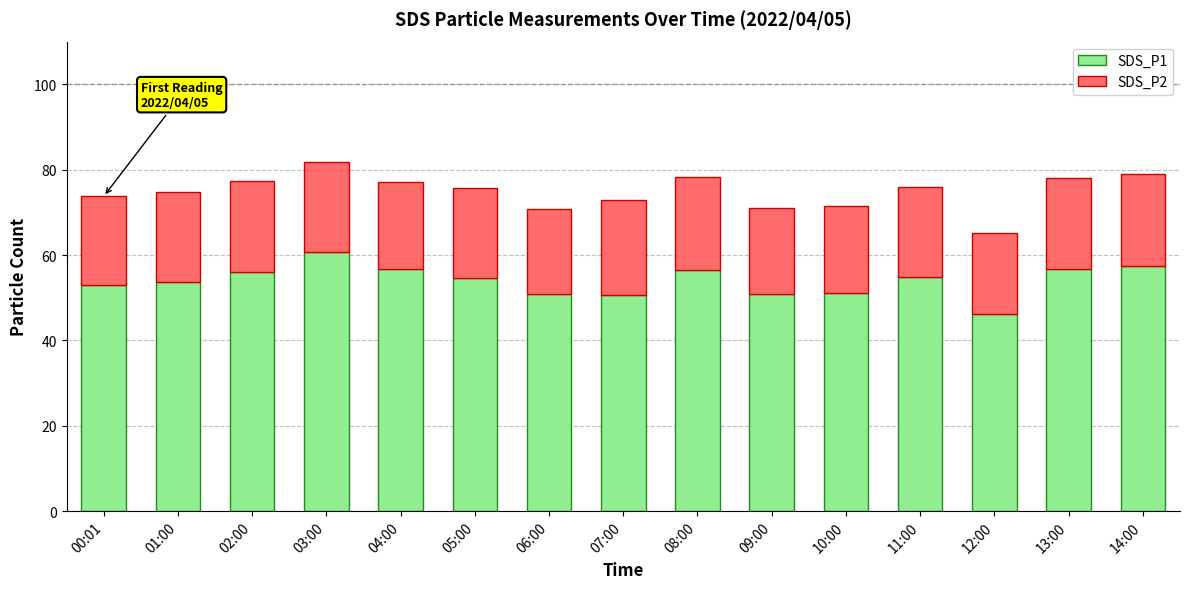

What is the total value across all series at 01:00?

74.8